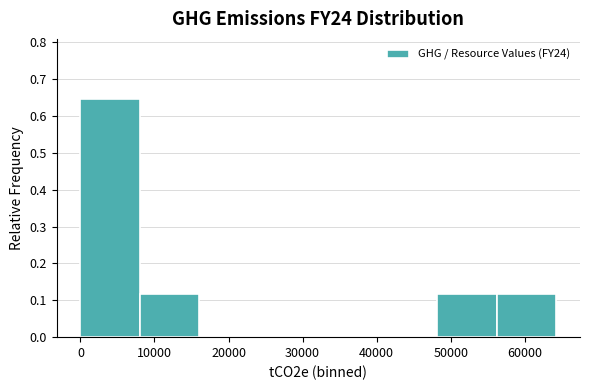

How tall is the bar that spans 56000 to 64000 on the x-axis? Neither the bar edges nor the heights are printed on the chart, so give them approximately, as read against the axes.

0.12